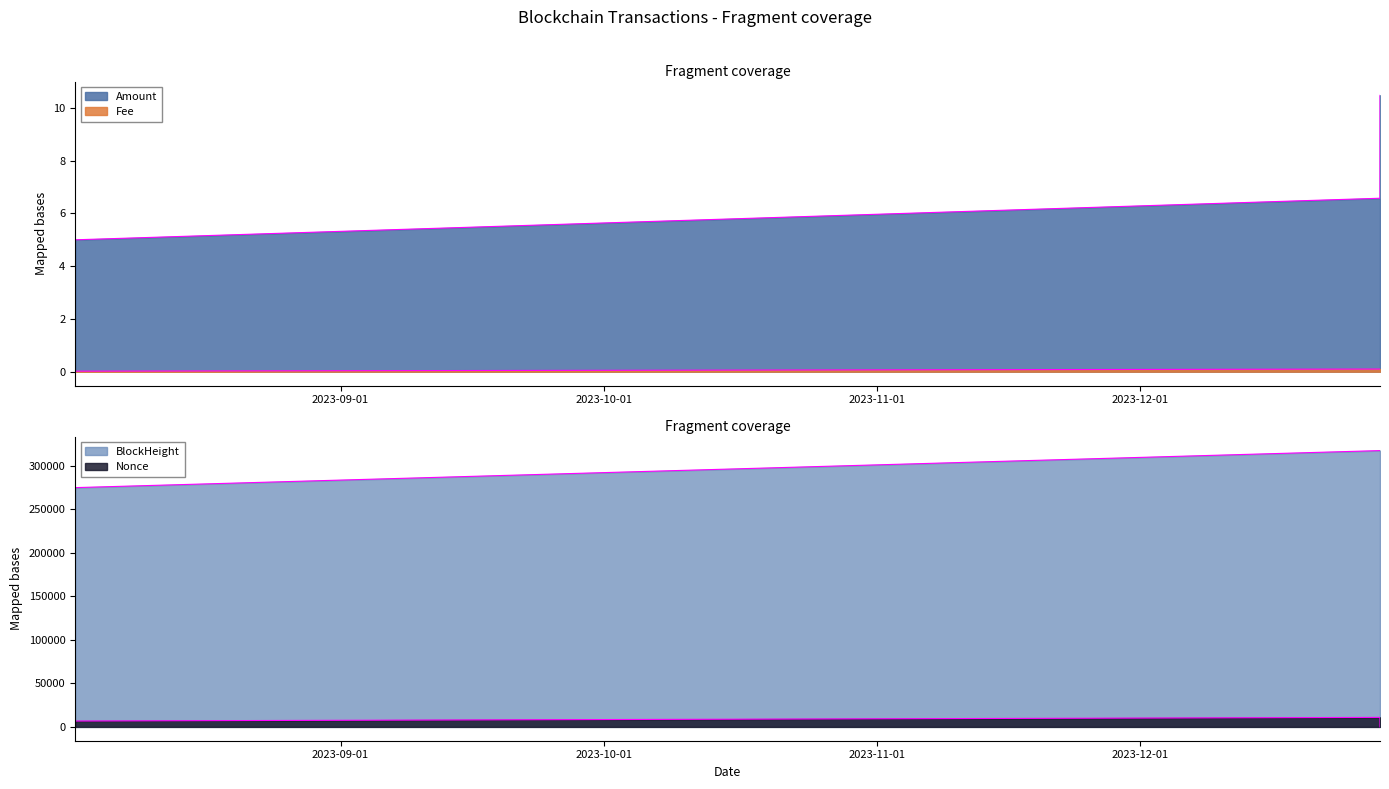

Is it true that Nonce equals -6257.5 at 2023-12-28 06:51:00?

False